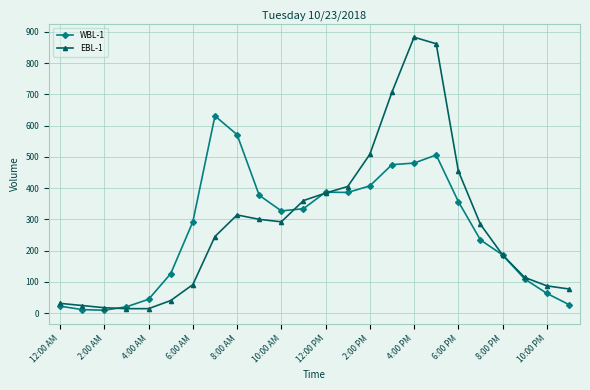

In WBL-1, how many points are lower than both neighbors (excluding endpoints)?

3